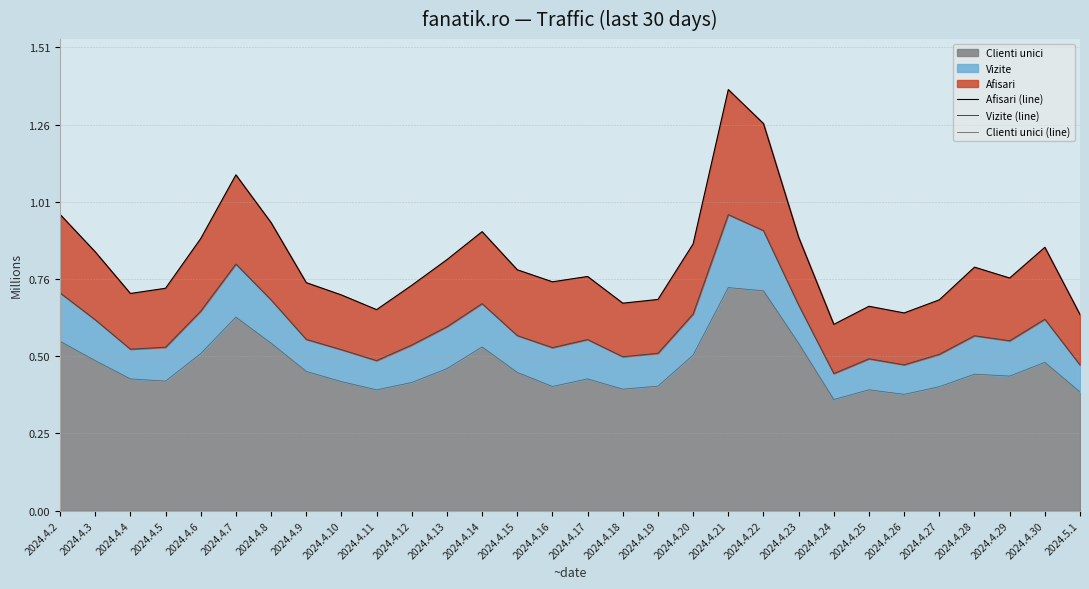

Rank the series by their average value, from lowest to highest.

Clienti unici (line), Vizite (line), Afisari (line)